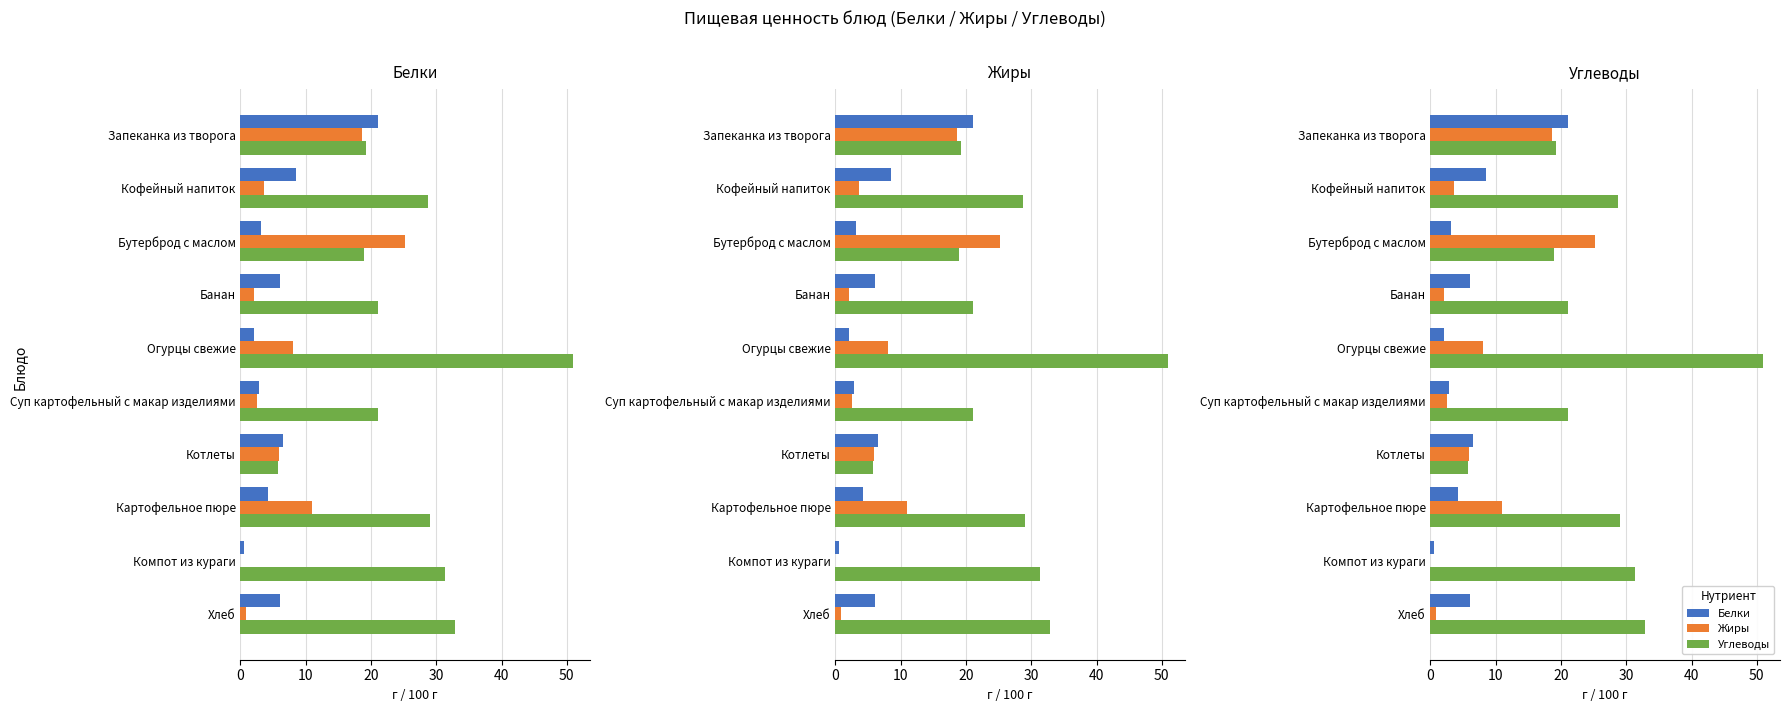

What is the difference between the highest and lowest values at Хлеб?

32.0